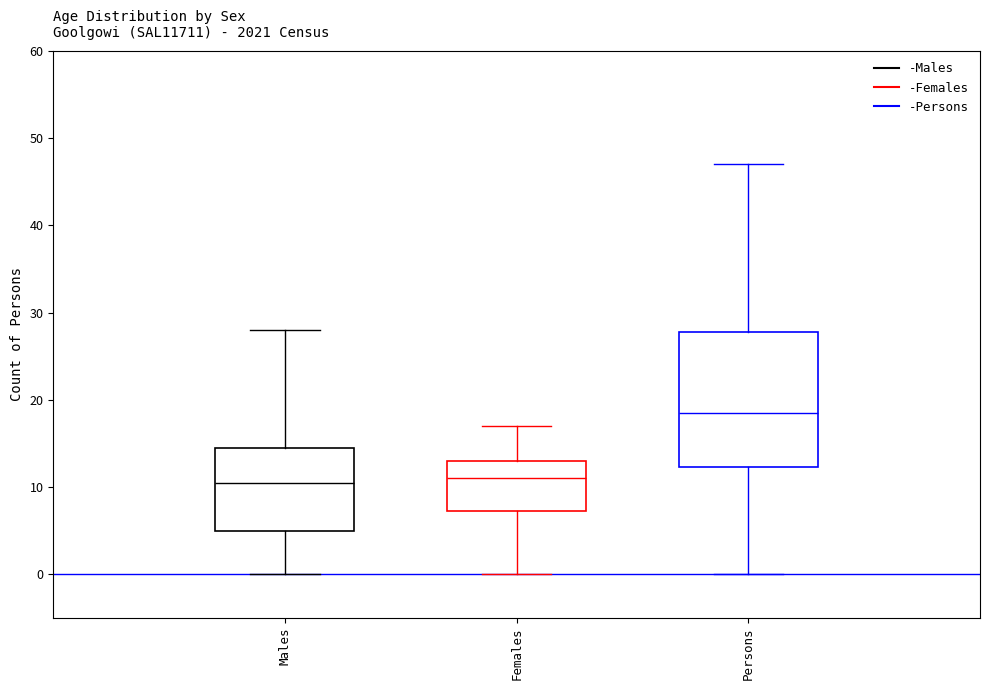

Reading left to right, read every box against the y-axis: the position of its median line, the range the box covers, and the ends of its whiskers. The values are not printed on the chart, so give them approximately, as read against the axis.

Males: median 11, box 5 to 15, whiskers 0 to 28
Females: median 11, box 7 to 13, whiskers 0 to 17
Persons: median 19, box 12 to 28, whiskers 0 to 47